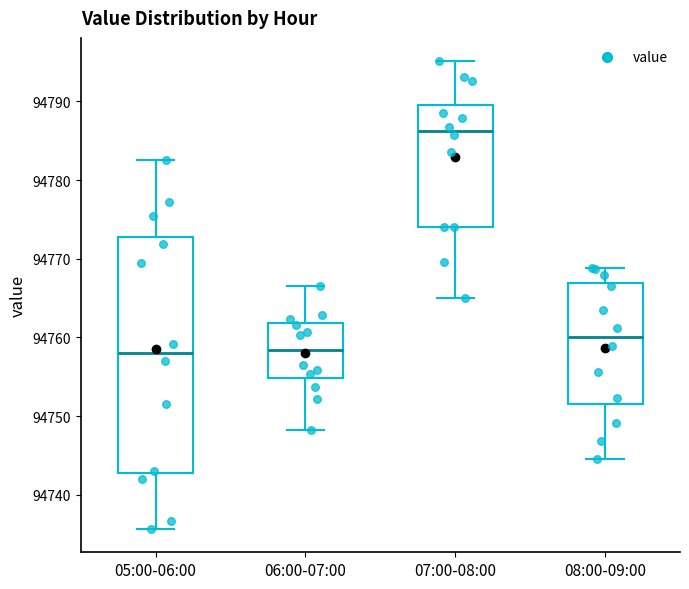

Reading left to right, transcribe this box plot: for each box, give where its median line is, the range the box spans, and where its two whiskers end, as read against the y-axis. The values are not printed on the chart, so give them approximately, as read against the axis.

05:00-06:00: median 94758, box 94743 to 94773, whiskers 94736 to 94783
06:00-07:00: median 94758, box 94755 to 94762, whiskers 94748 to 94767
07:00-08:00: median 94786, box 94774 to 94790, whiskers 94765 to 94795
08:00-09:00: median 94760, box 94752 to 94767, whiskers 94745 to 94769